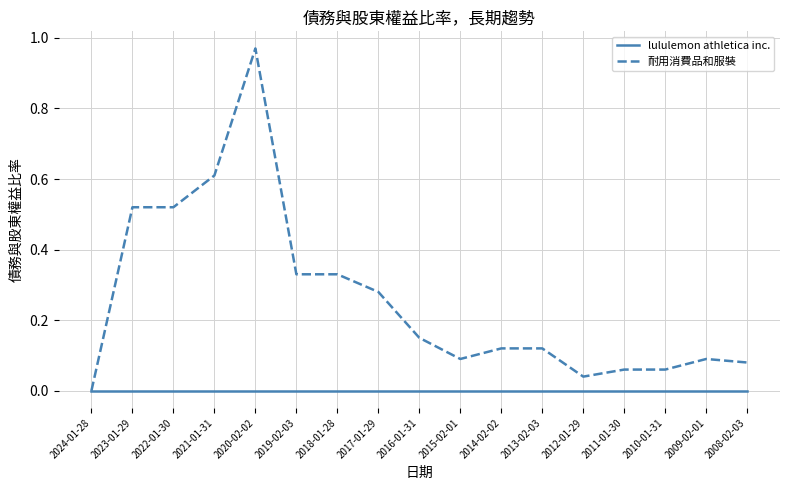

At which label is 耐用消費品和服裝 closest to 0?

2024-01-28